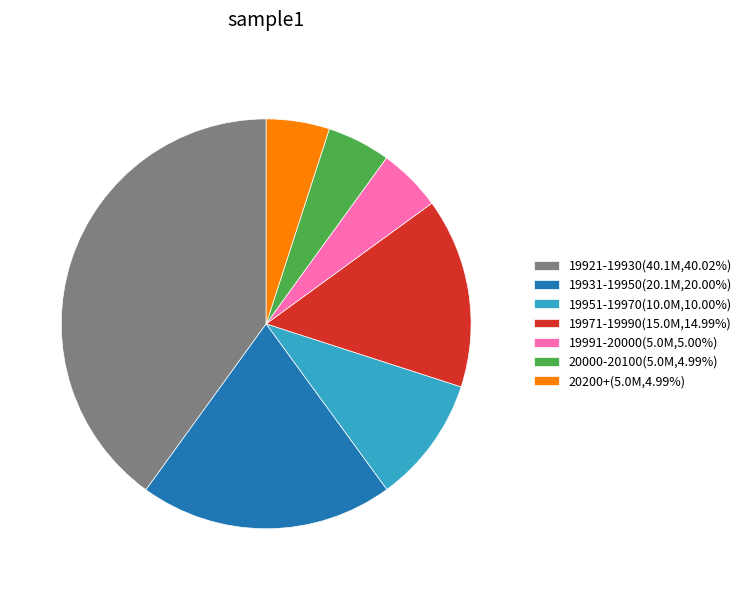

Is there a majority slice in this chart?

No